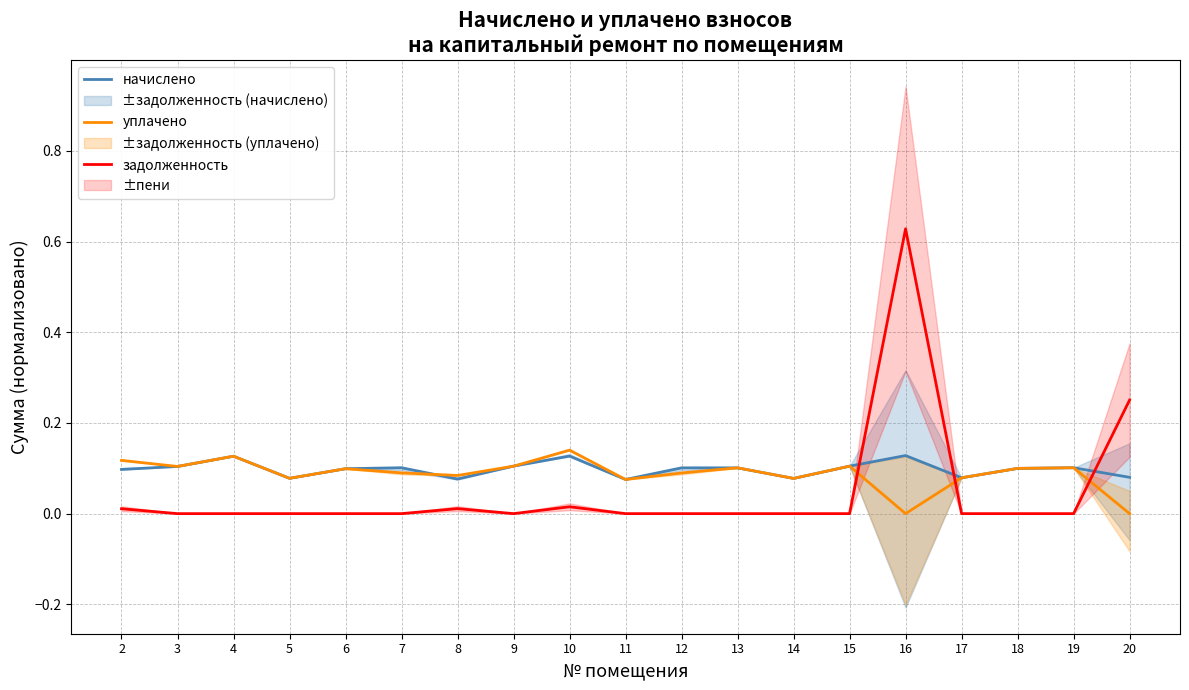

True or false: начислено has a value of 0.1 at 16.

True